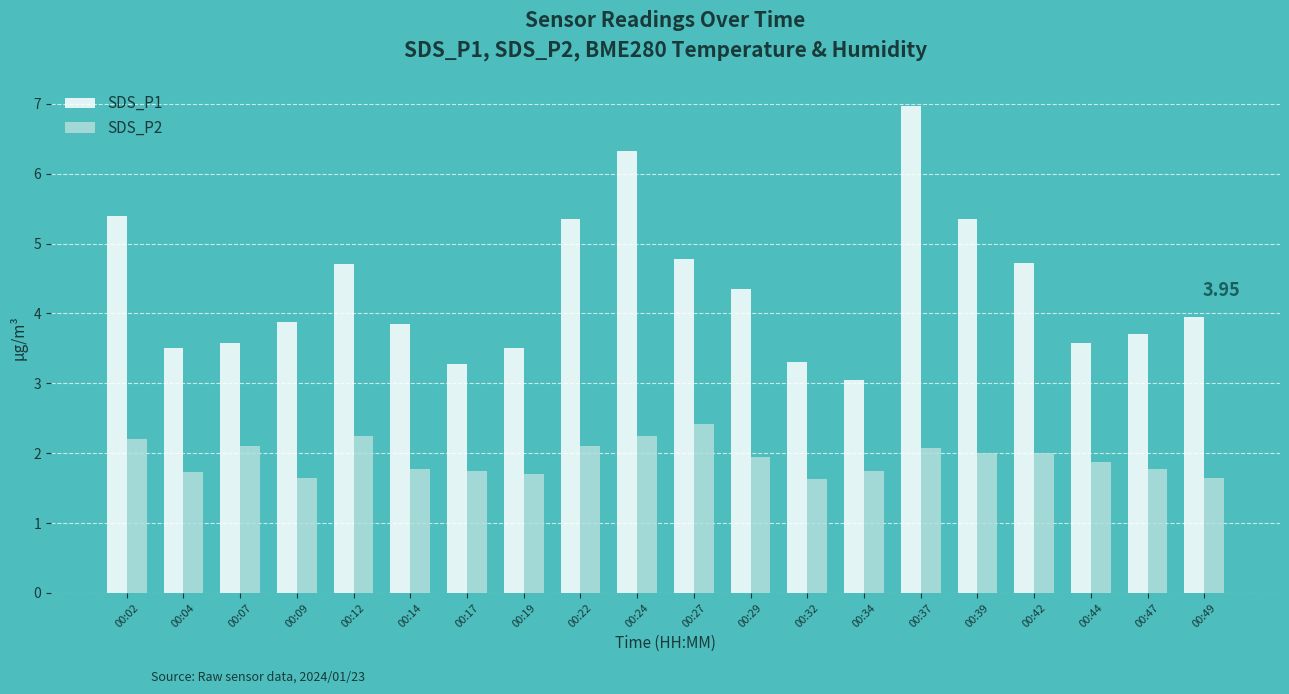

At which label does SDS_P2 reach its peak?

00:27